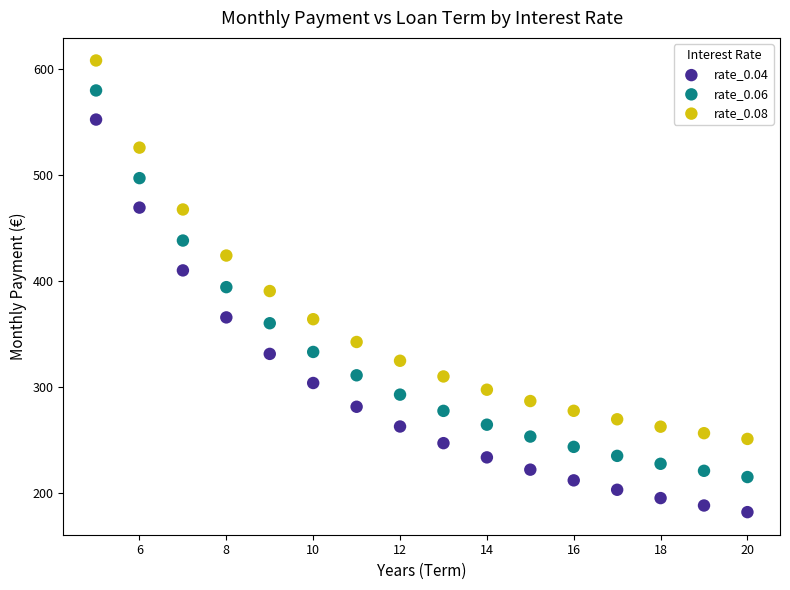

Which series contains the lowest Y value?

rate_0.04